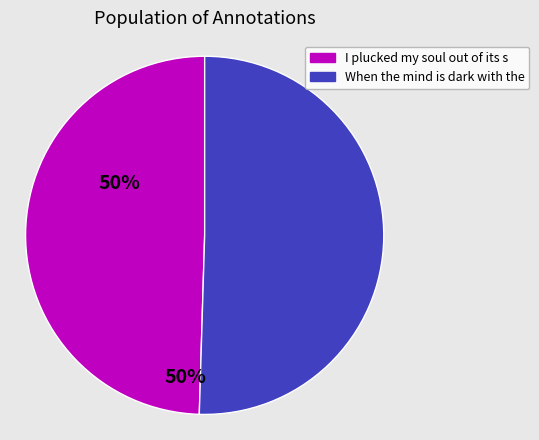

Is there a majority slice in this chart?

Yes